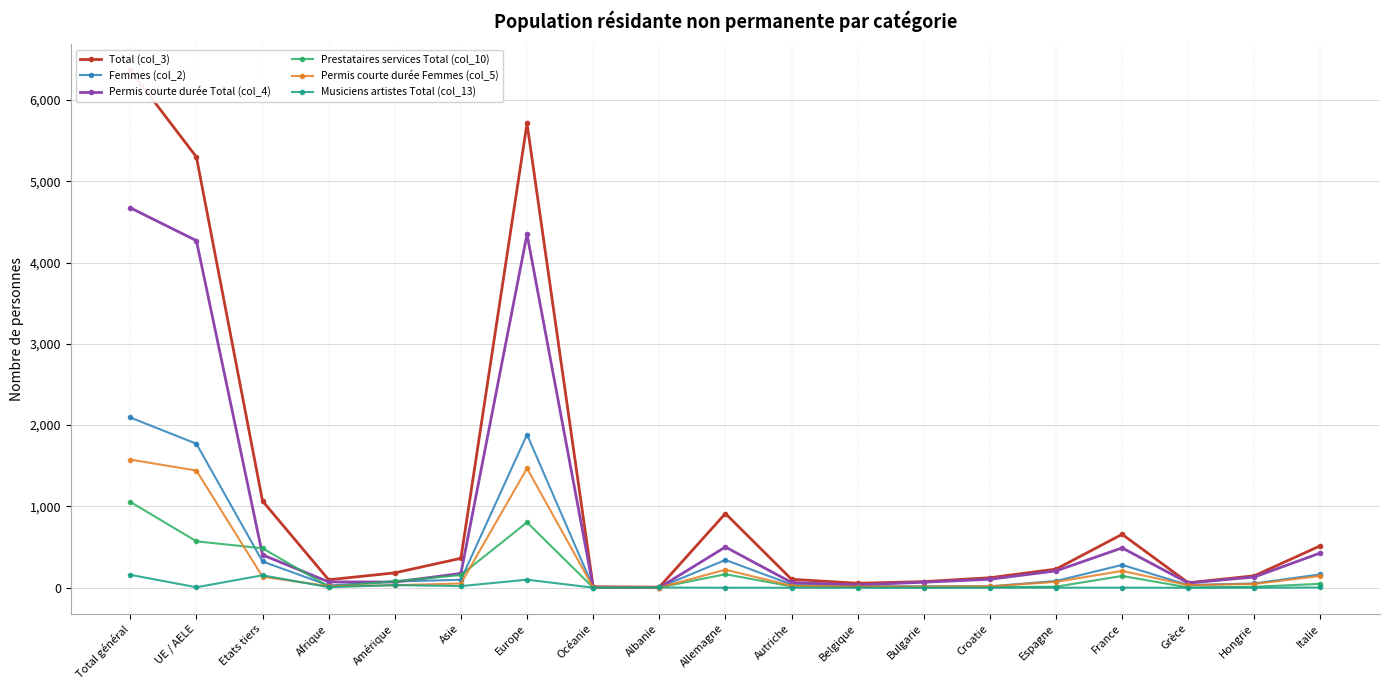

Which category has the lowest value in the Prestataires services Total (col_10) series?

Océanie